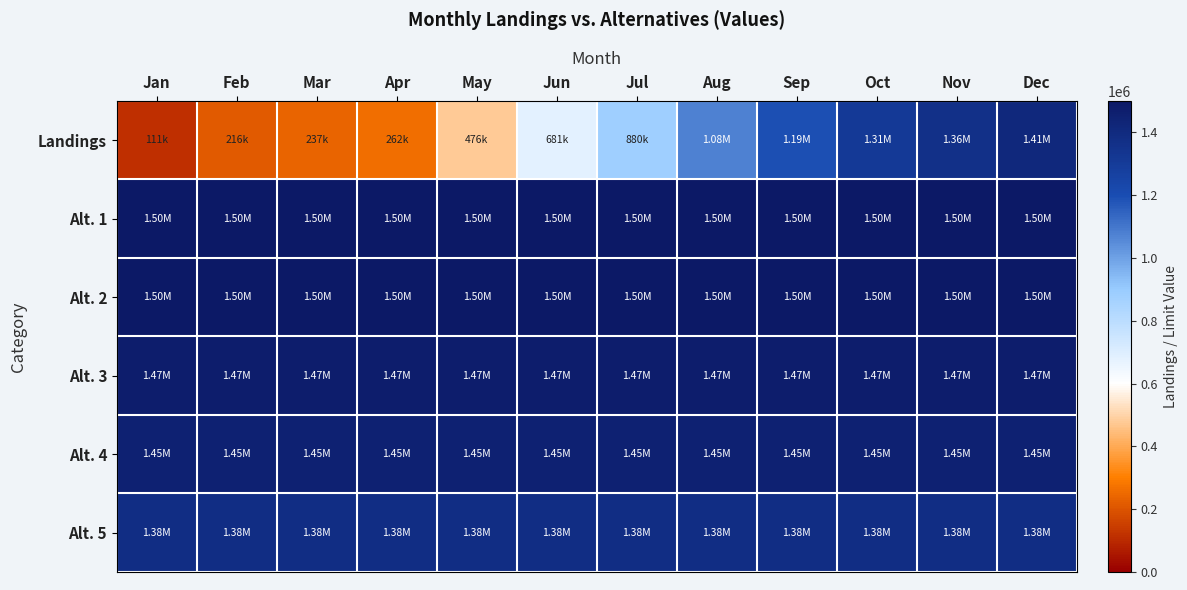

Between Jun and Nov, which series saw the biggest shift?

Landings